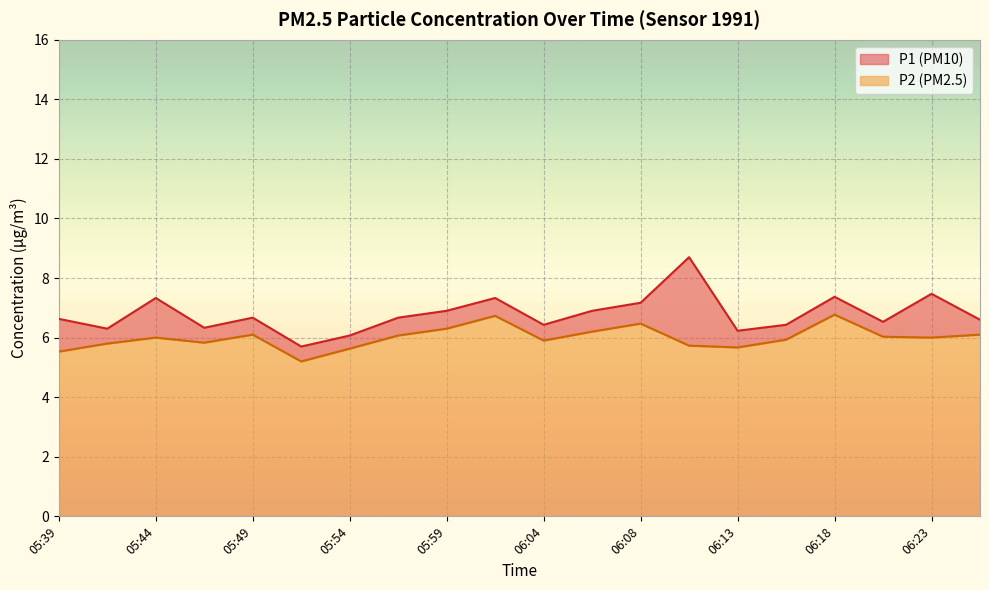

Where is the first local minimum for P2?

05:47